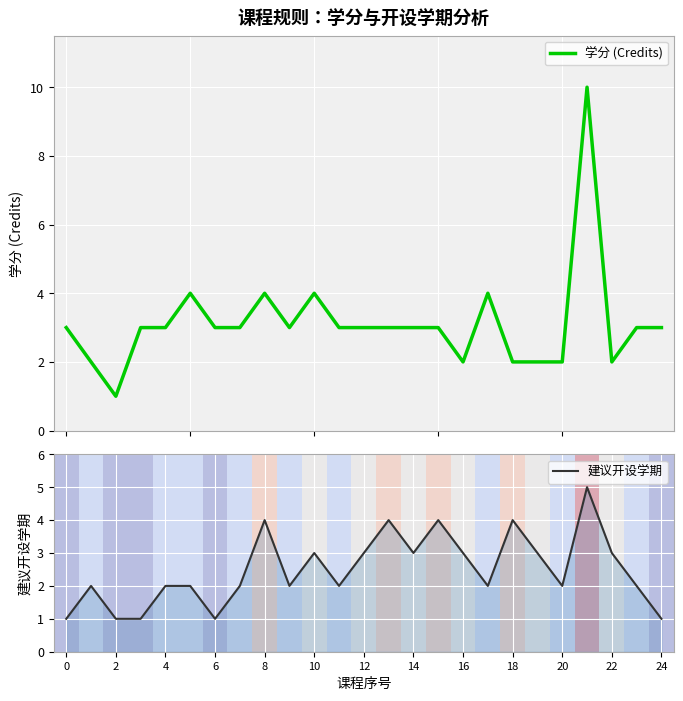

List the series in order of their overall mean, lowest first.

建议开设学期, 学分 (Credits)